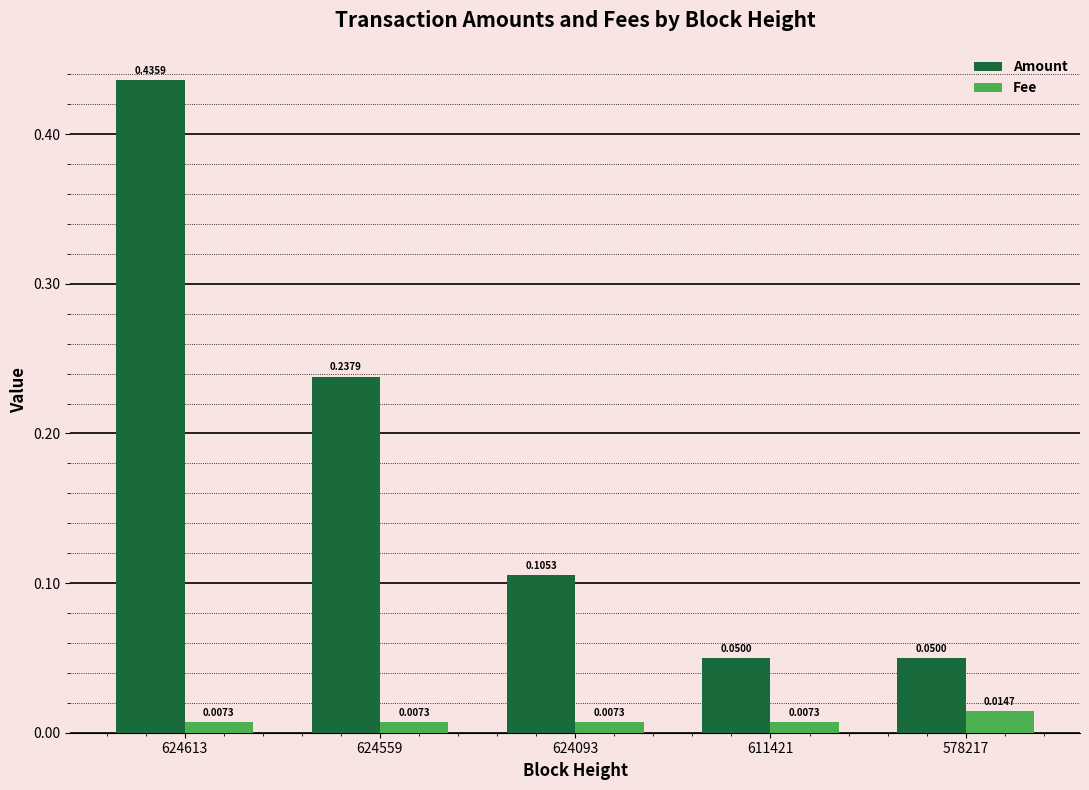

At how many categories does at least one series exceed 0?

5